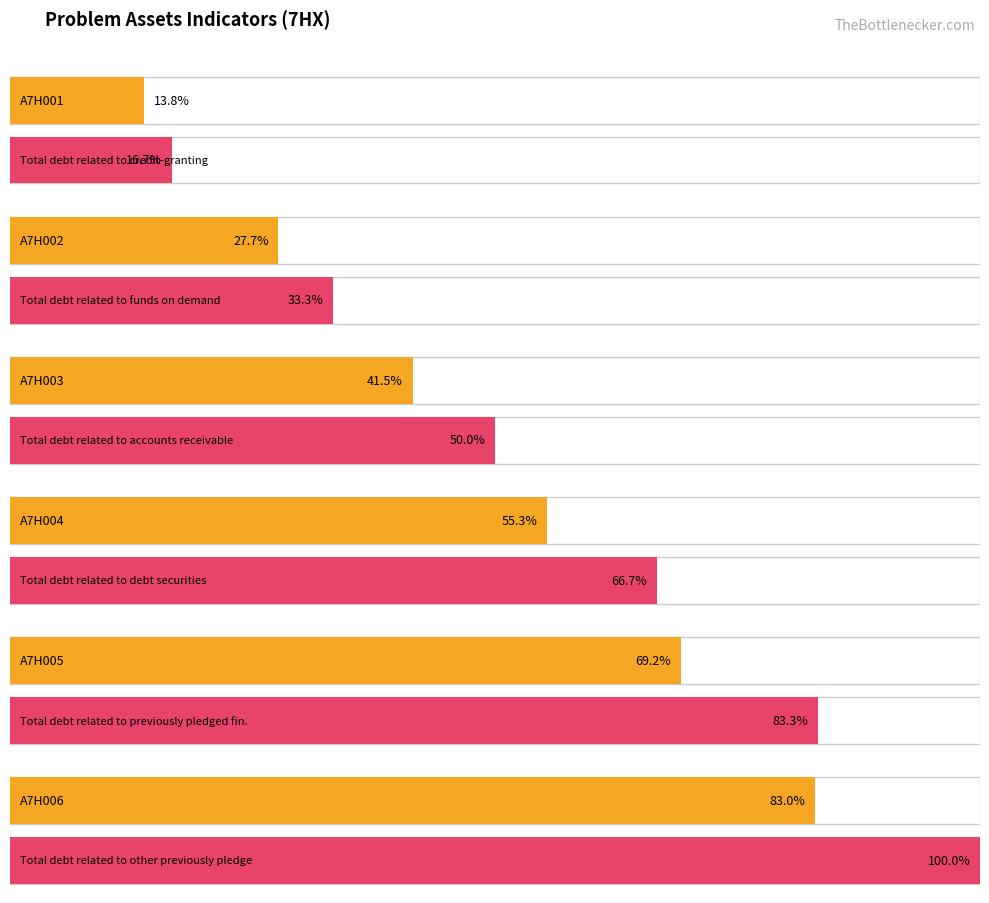

True or false: there are more than 1 points higher than both neighbors.

False